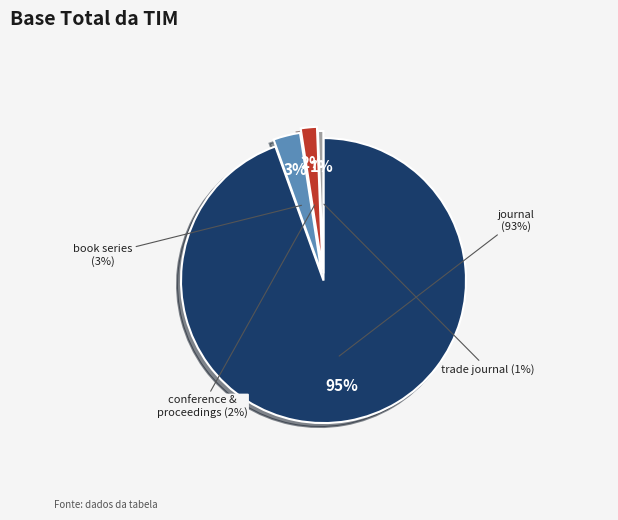

Which category accounts for the majority?

journal